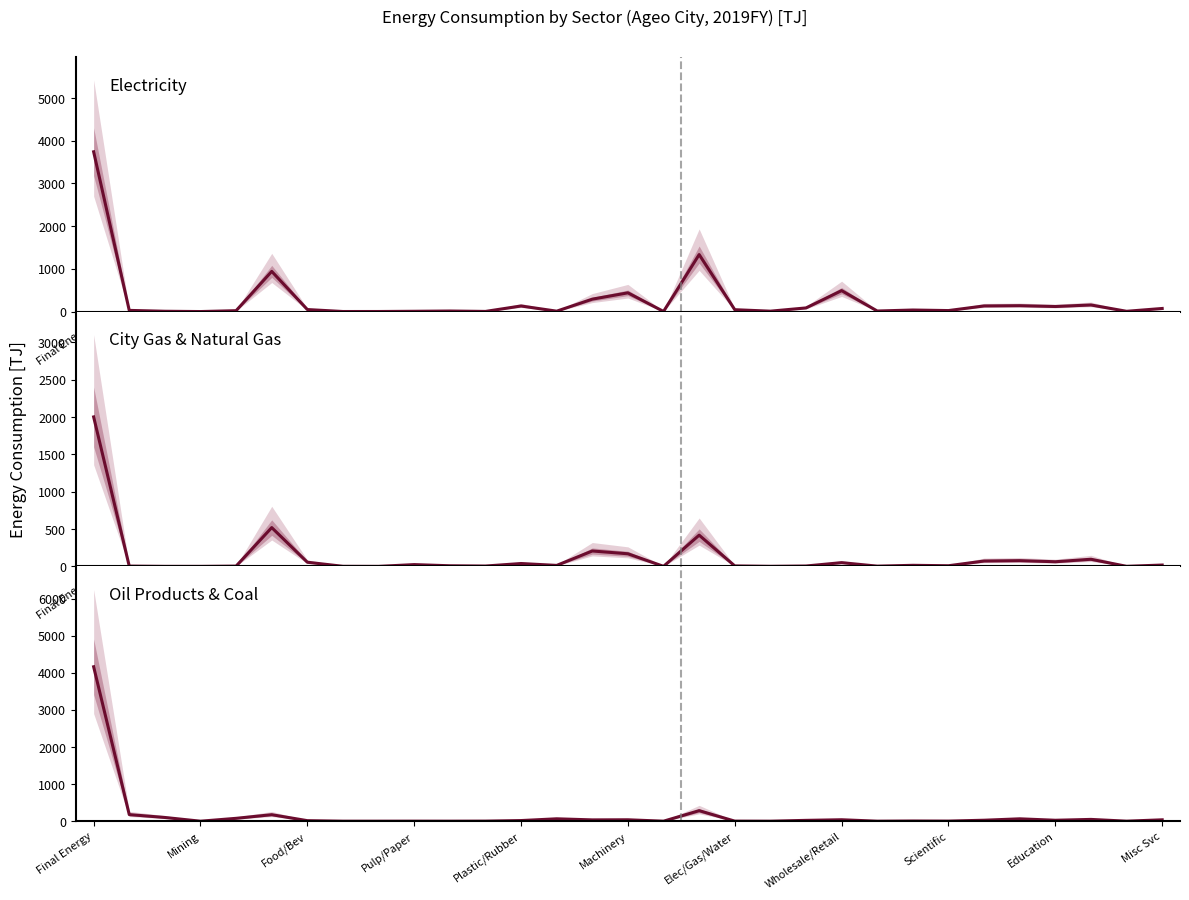

Is the value of City Gas & Natural Gas at Scientific greater than the value of Electricity at Machinery?

No